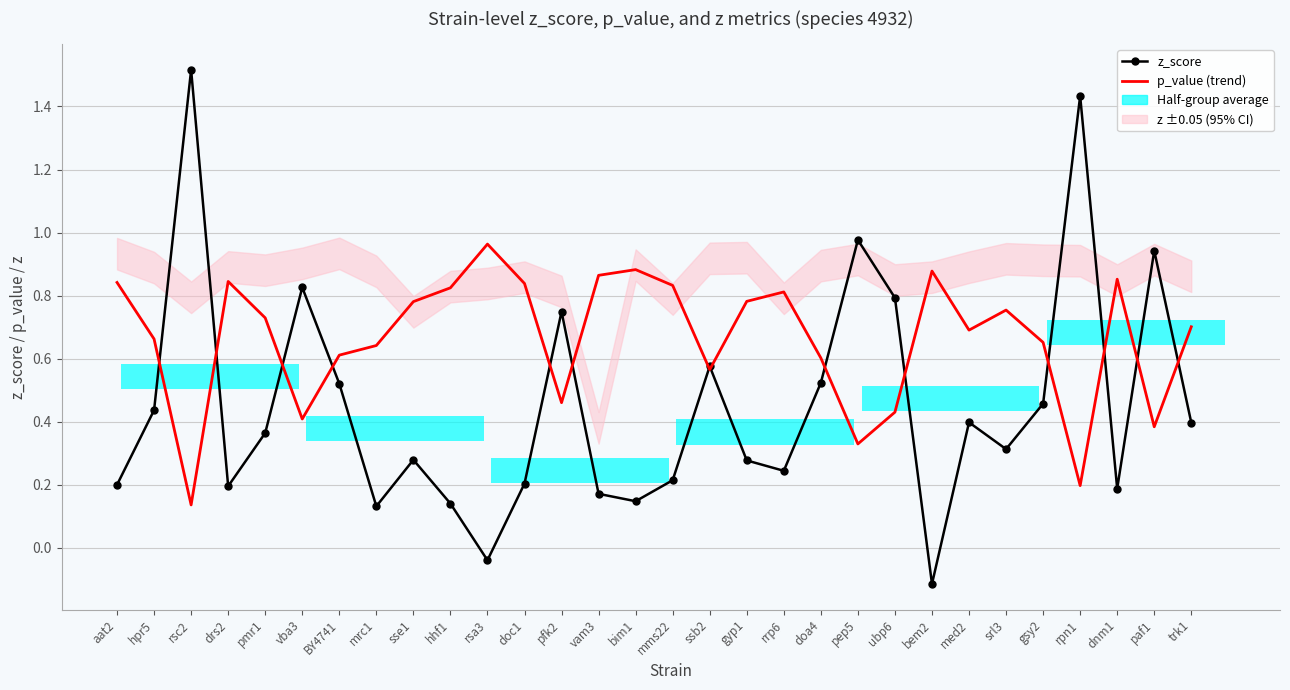

What is the difference between the maximum and second lowest values in the z_score series?

1.6